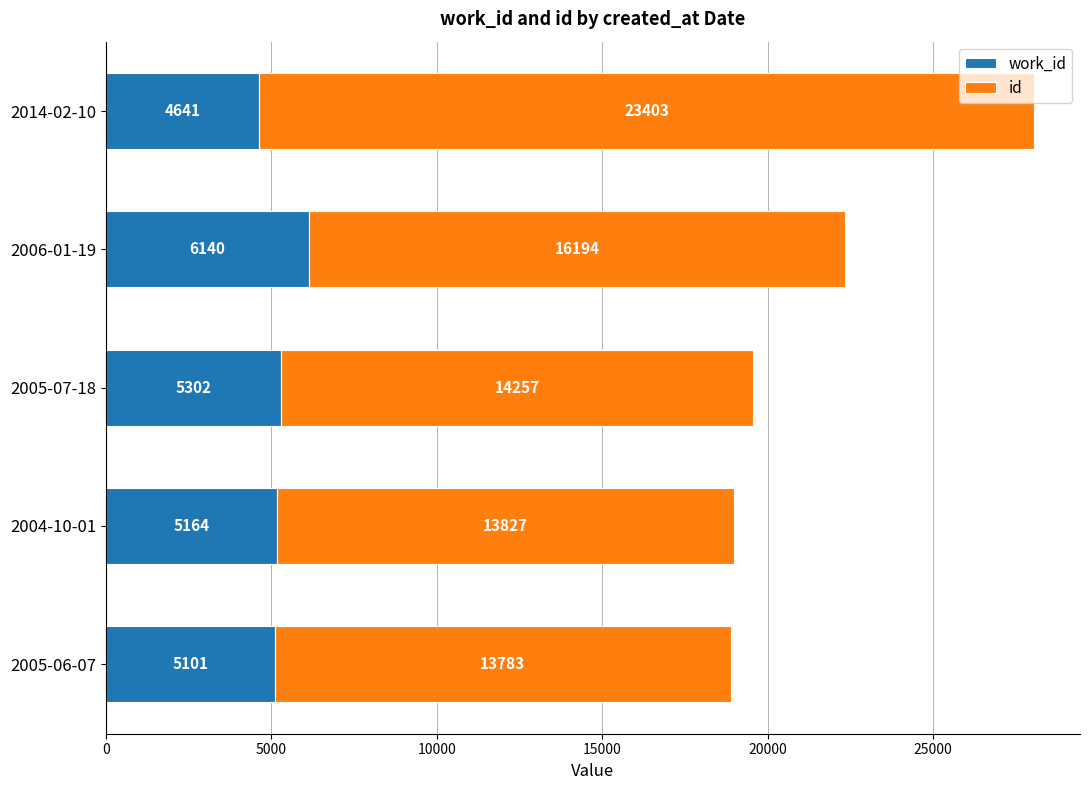

What is the total value across all series at 2006-01-19?

22334